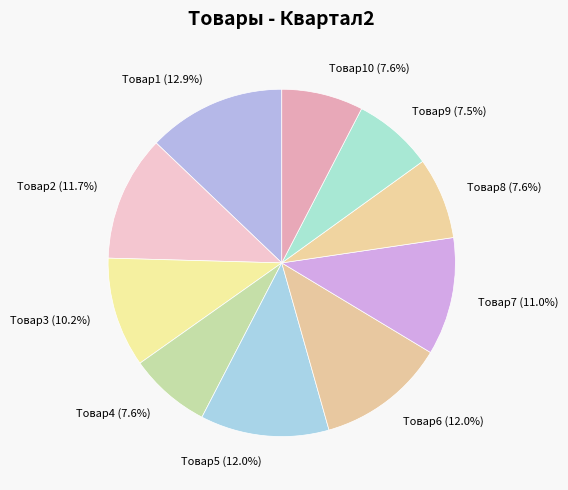

Which category has the biggest portion of the pie?

Товар1 (12.9%)